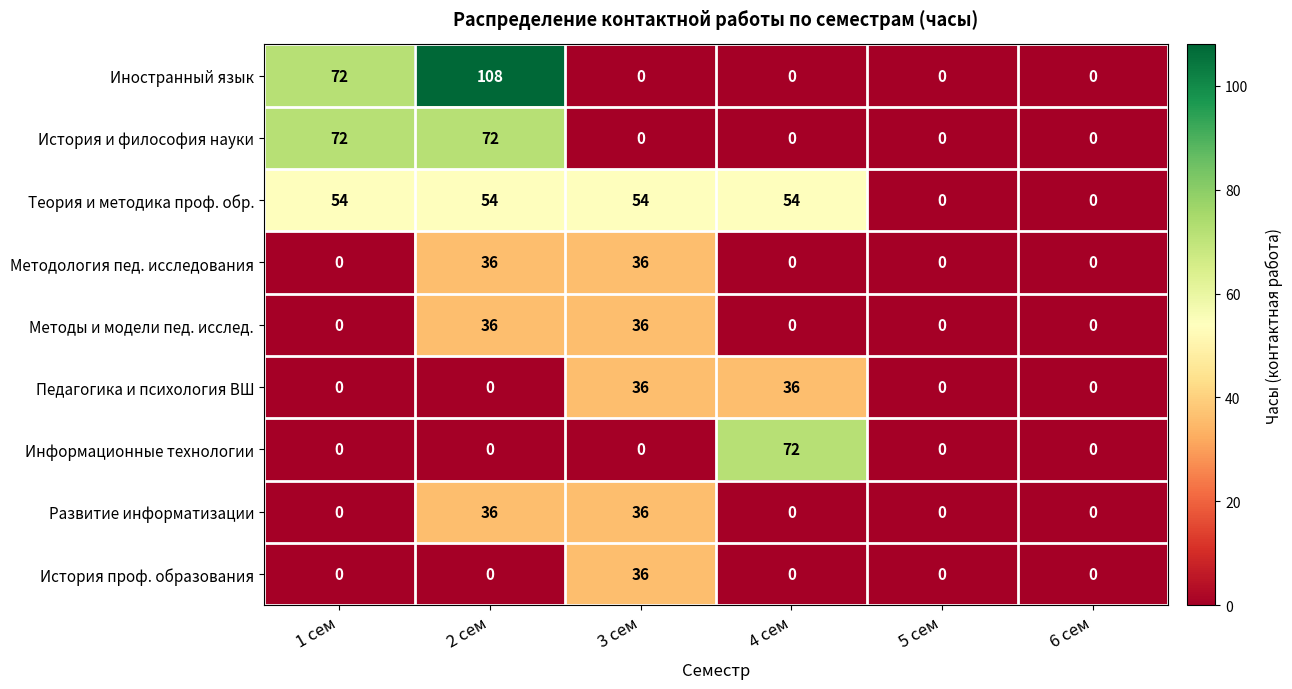

What is the difference between the highest and lowest values at 4 сем?

72